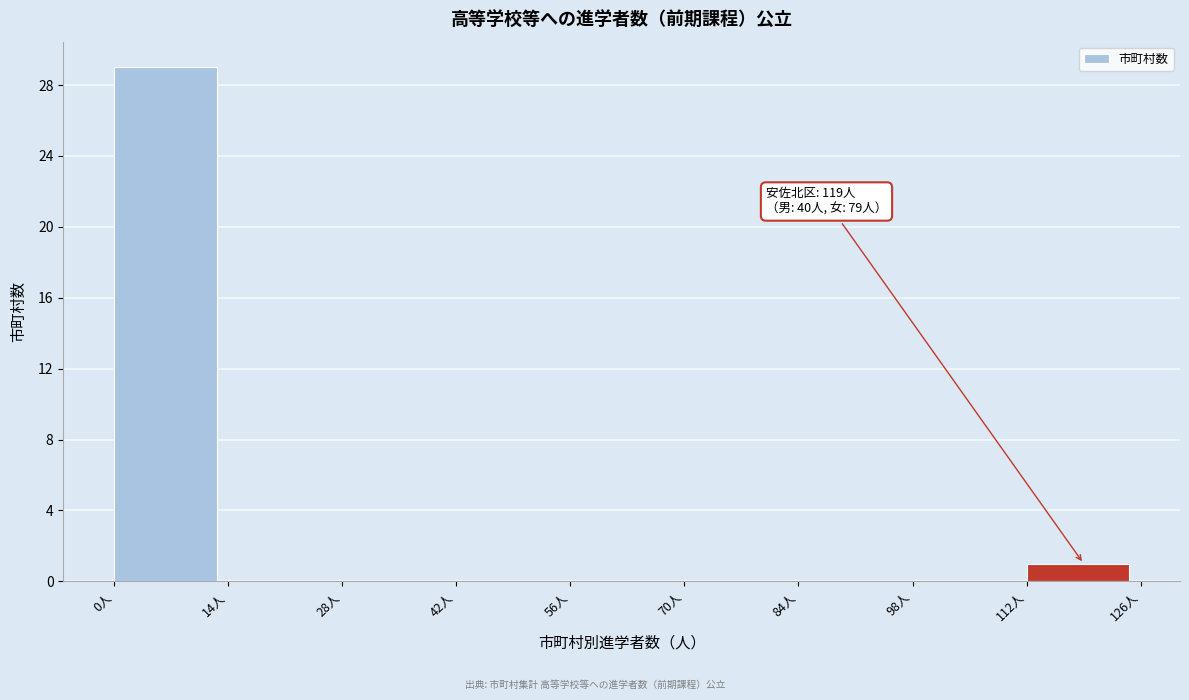

Which range on the x-axis has the tallest bar?

0 to 14